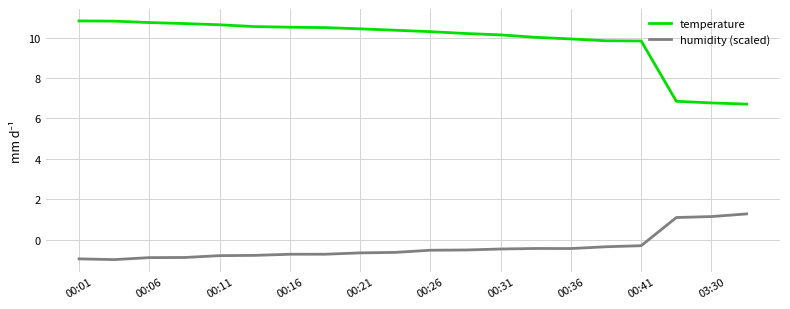

What is the difference between the maximum and minimum values in the temperature series?

4.1